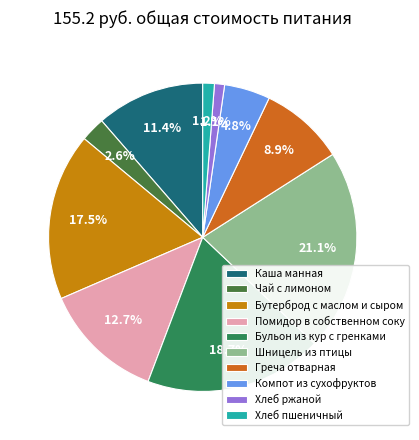

What portion of the pie excludes Чай с лимоном?

97.4%